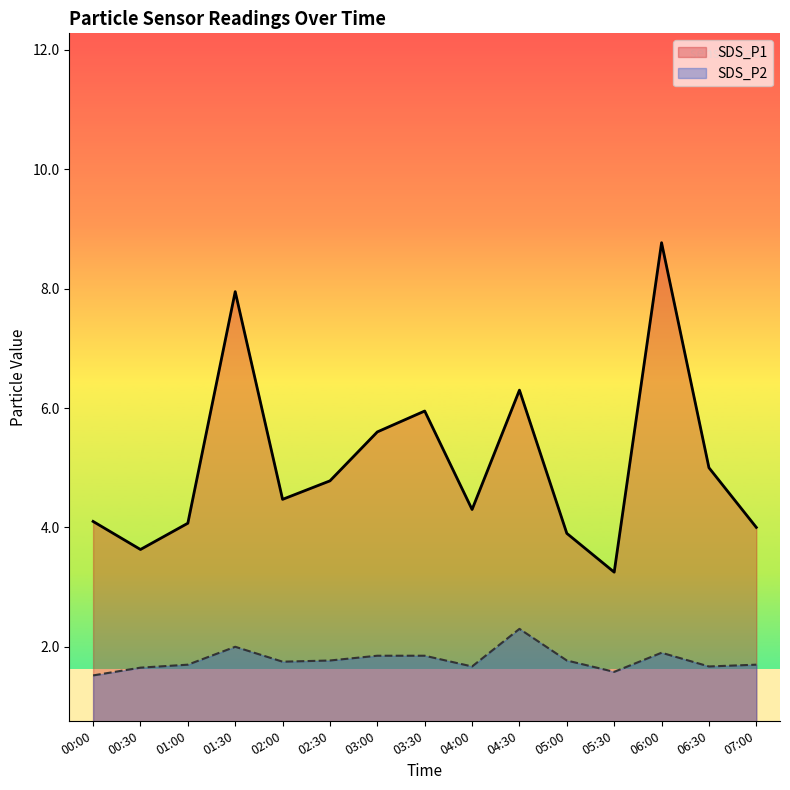

What is the difference between the maximum and minimum values in the SDS_P1 series?

5.5